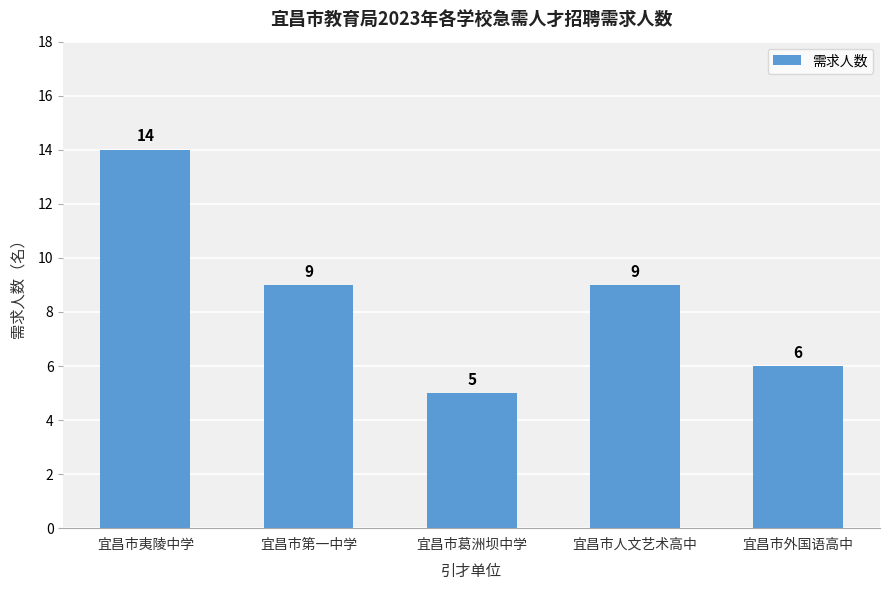

At which label does the data first exceed 9?

宜昌市夷陵中学